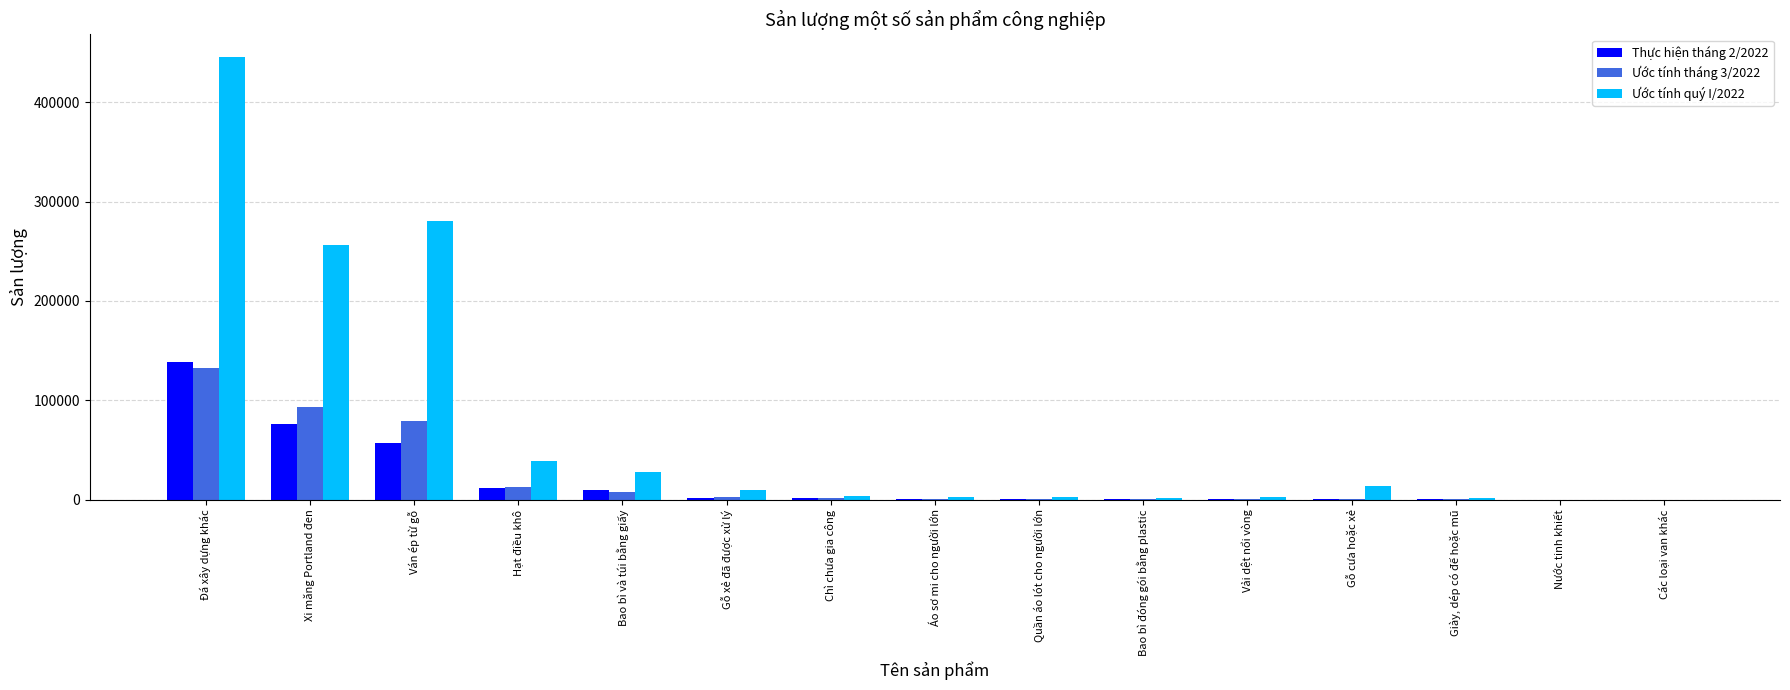

Is the value of Thực hiện tháng 2/2022 at Đá xây dựng khác greater than the value of Ước tính quý I/2022 at Bao bì đóng gói bằng plastic?

Yes